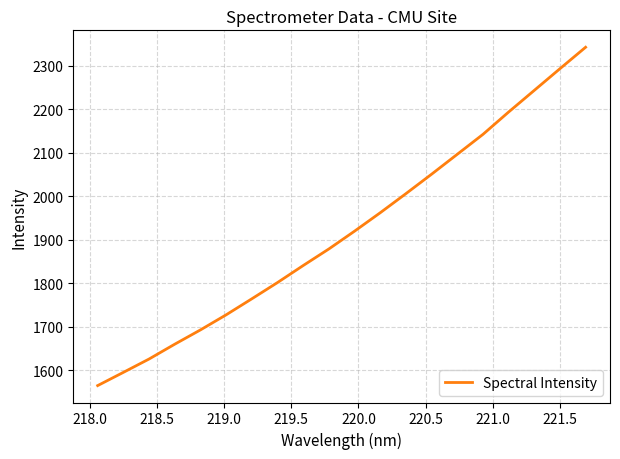

What is the greatest value displayed?

2343.1